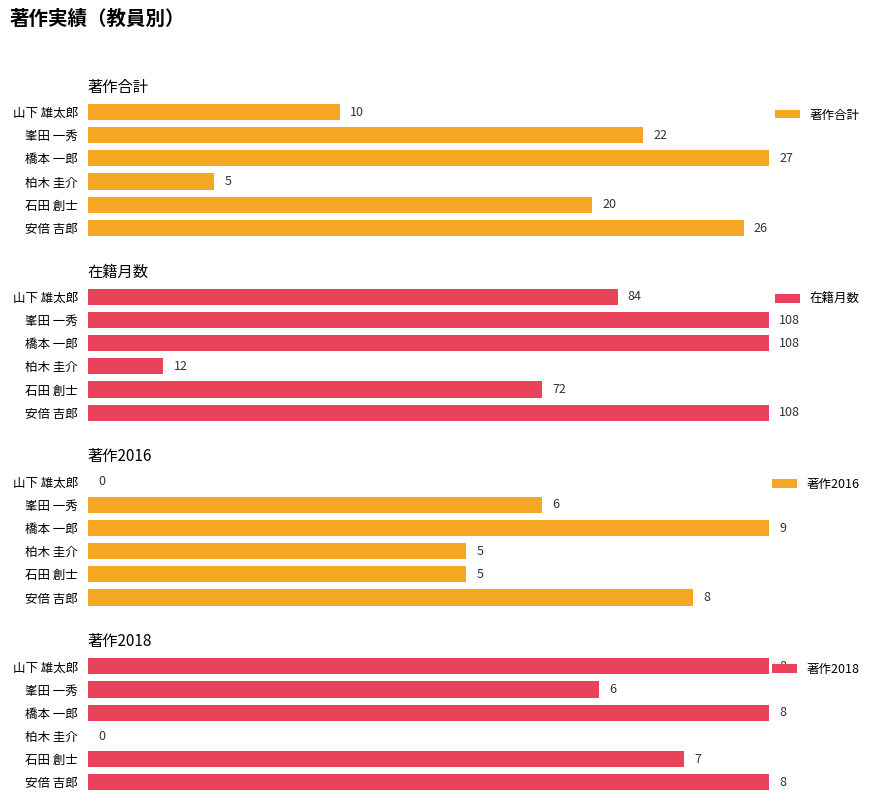

Which series has the widest spread of values?

著作2016